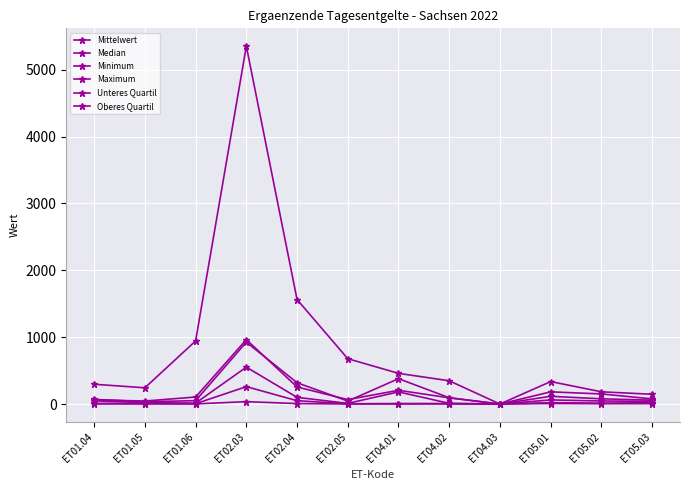

What is the sum of all Unteres Quartil values?

407.9